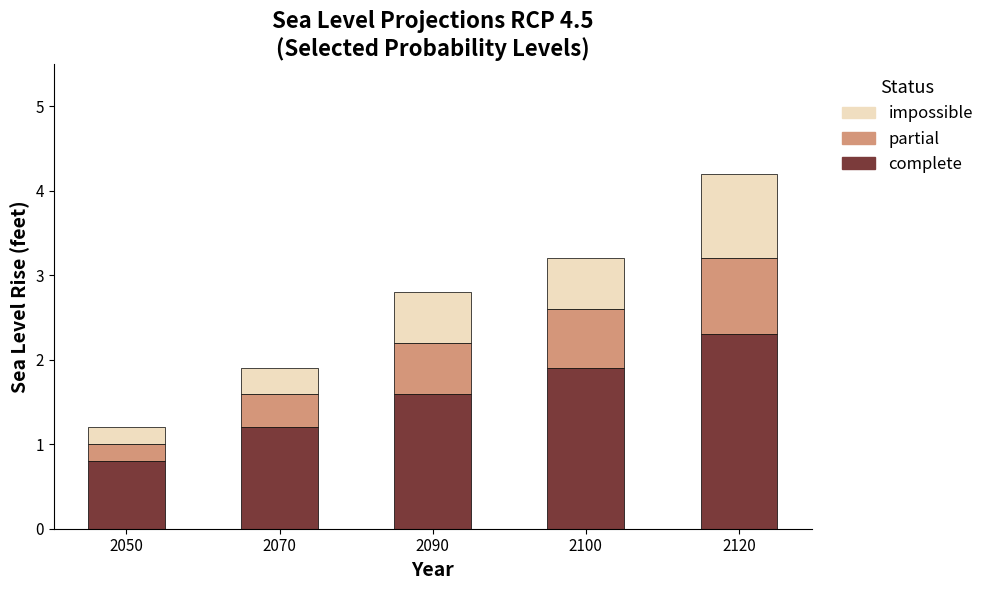

At which category is the sum across all series the highest?

2120